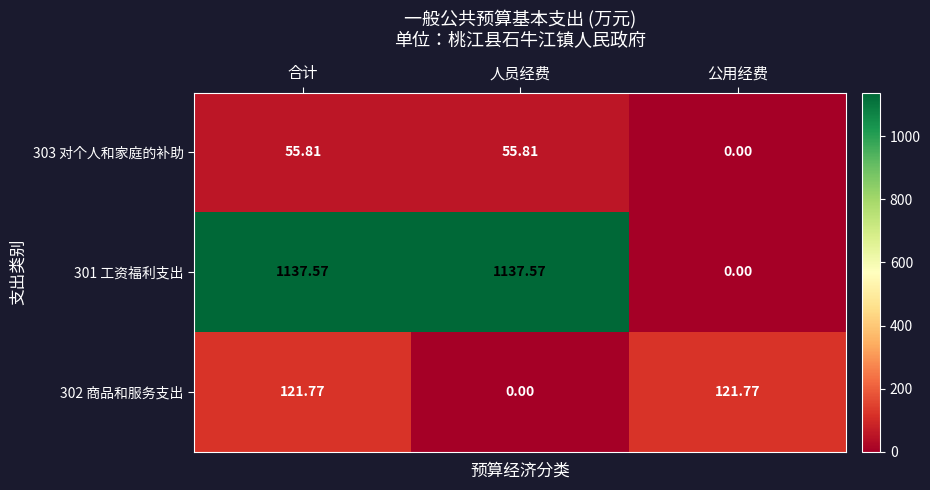

At which label does 301 工资福利支出 first exceed 1137?

合计